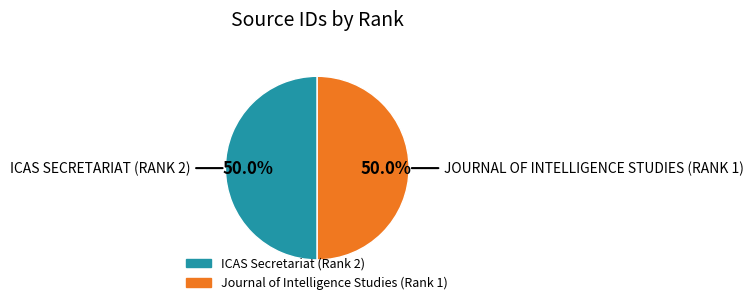

What percentage do ICAS Secretariat (Rank 2) and Journal of Intelligence Studies (Rank 1) together represent?

100.0%